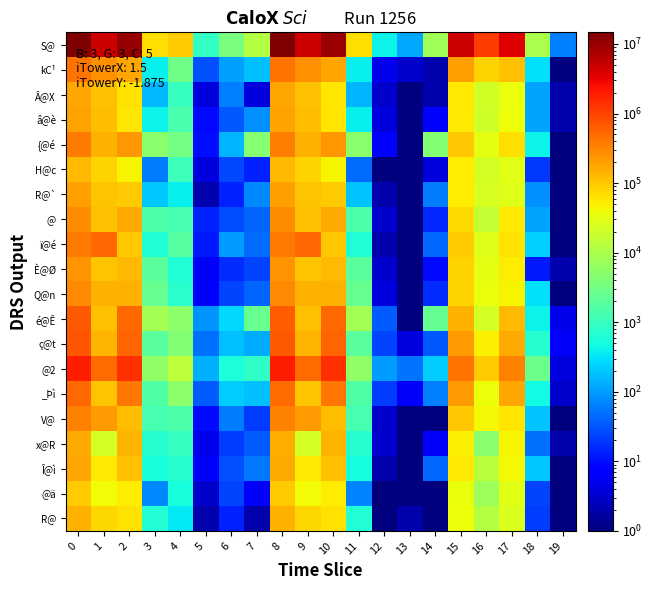

Between 12 and 9, which is larger?

9